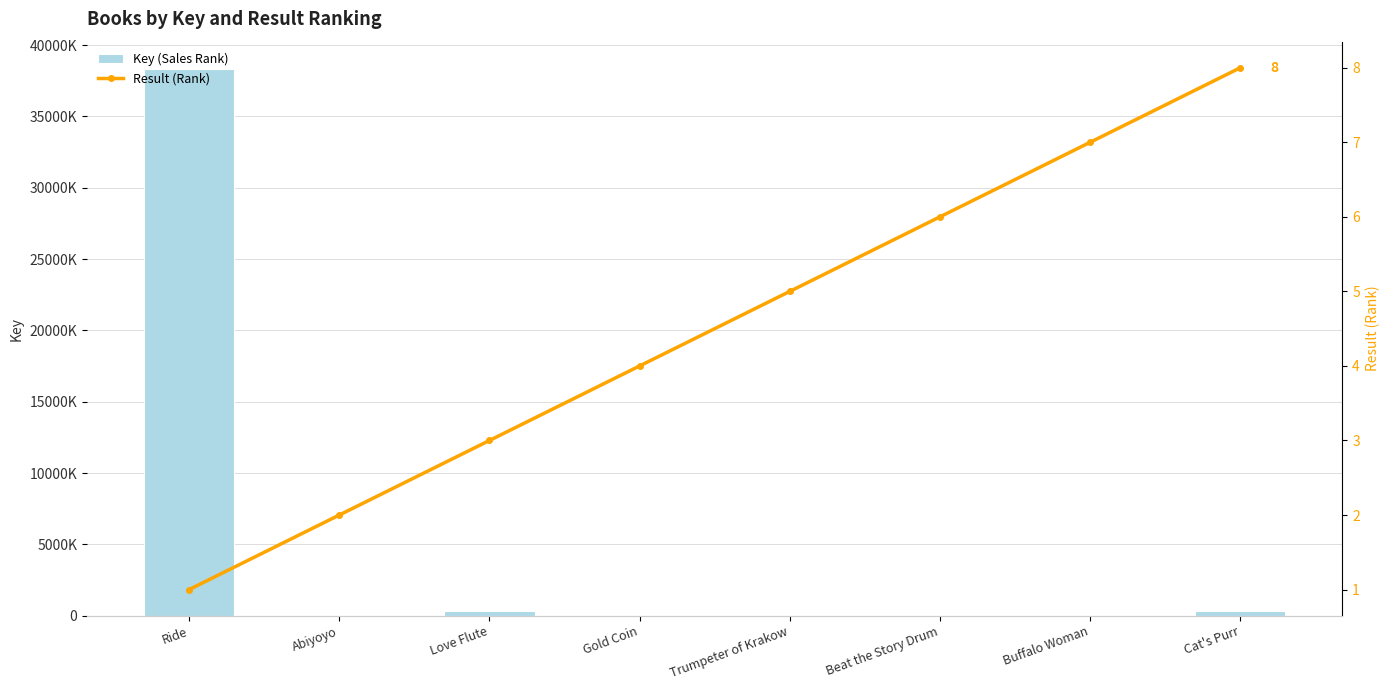

Which series has the largest range (max minus min)?

Key (Sales Rank)